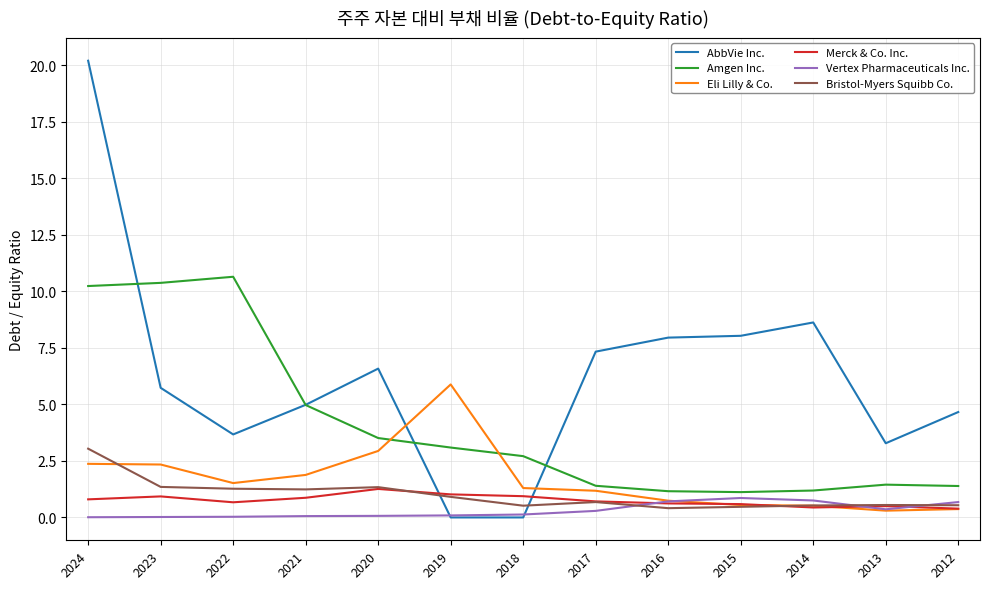

Which series has the widest spread of values?

AbbVie Inc.